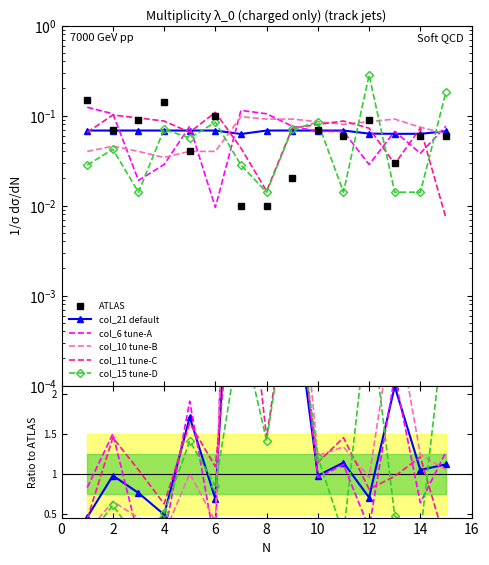

What is the difference between the col_15 tune-D values at 6 and 12?

2.3